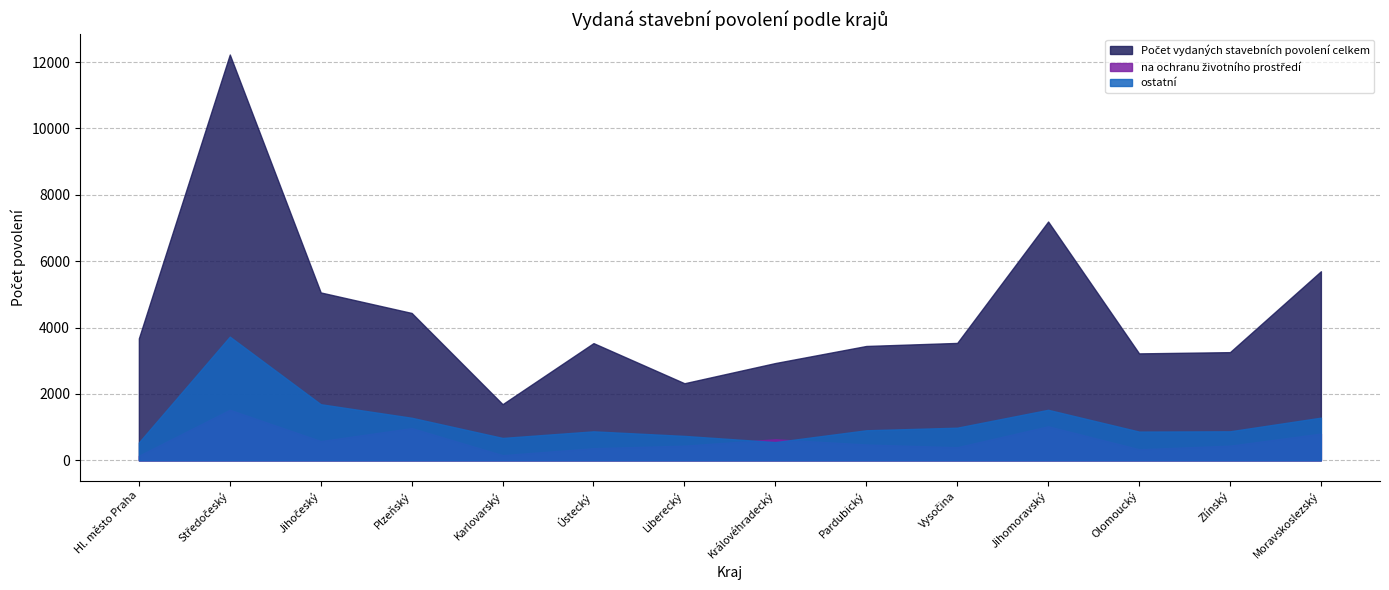

How many lines are shown in the chart?

3